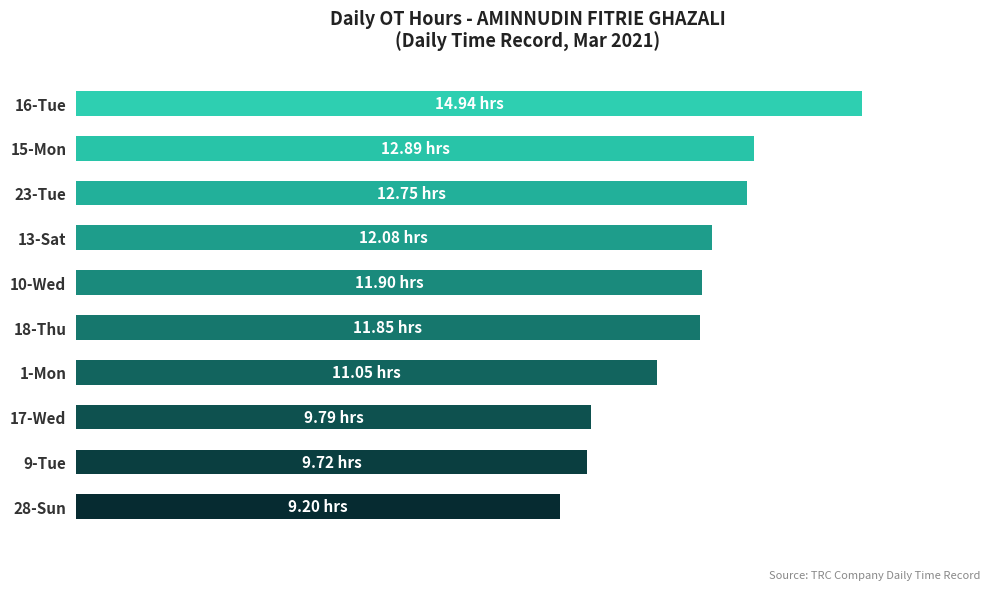

Are the bars horizontal?

Yes